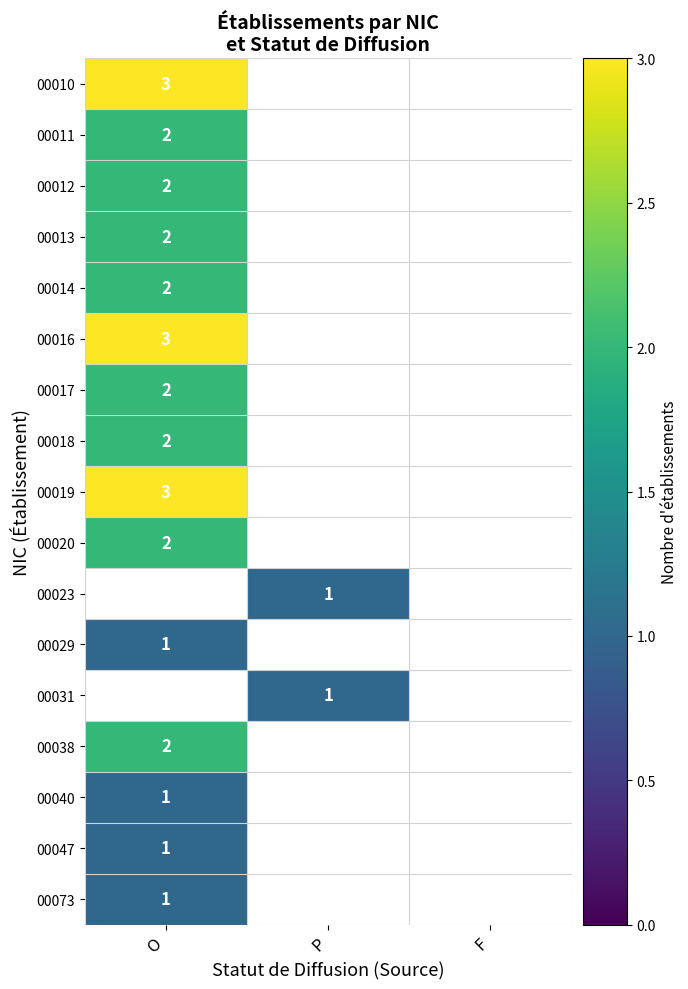

Is it true that 00038 equals 3 at O?

False